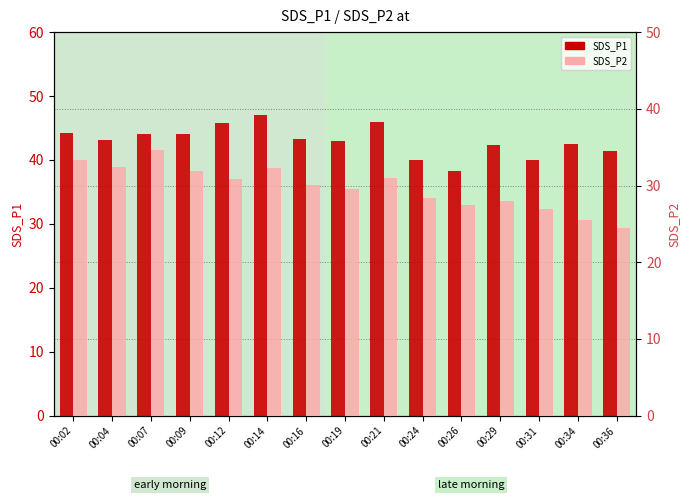

Rank the series by their average value, from highest to lowest.

SDS_P1, SDS_P2